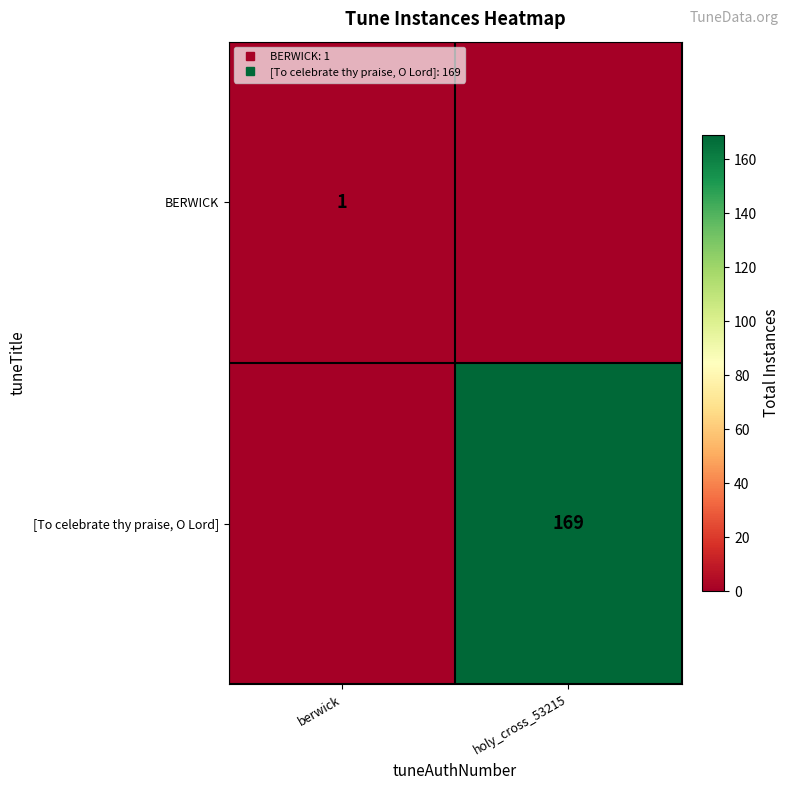

Which series has the largest total across all categories?

[To celebrate thy praise, O Lord]